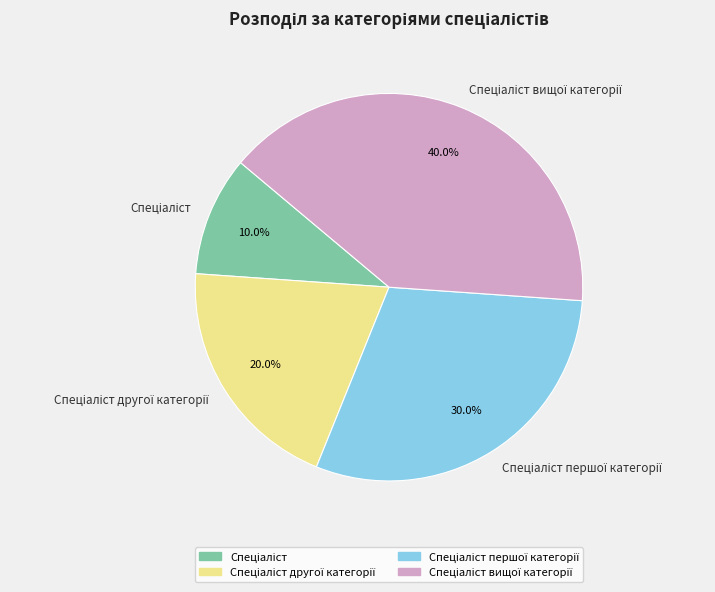

Which has a higher value, Спеціаліст другої категорії or Спеціаліст?

Спеціаліст другої категорії